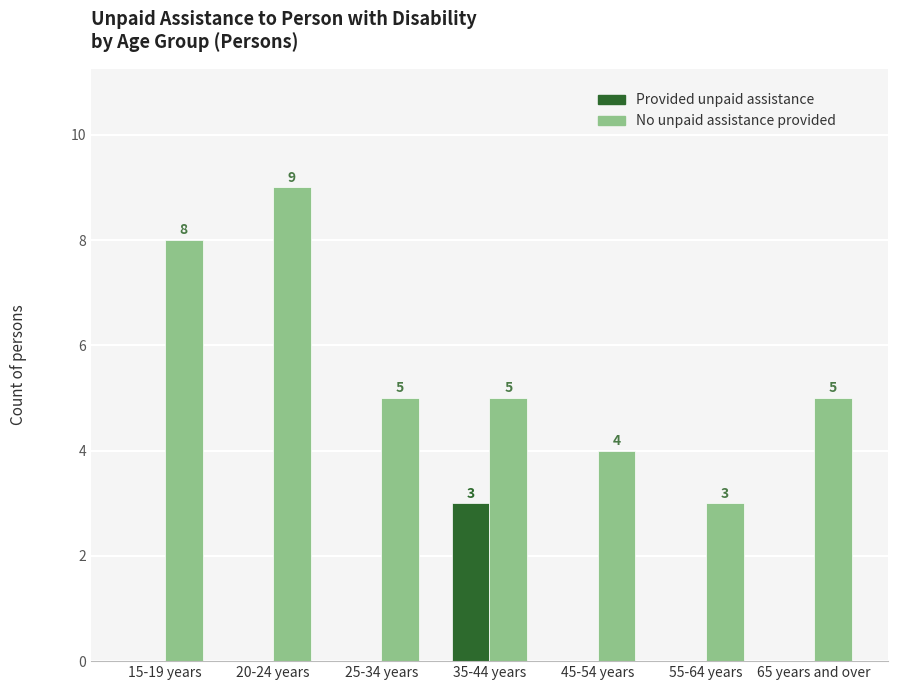

What is the sum of the No unpaid assistance provided values at 65 years and over and 55-64 years?

8